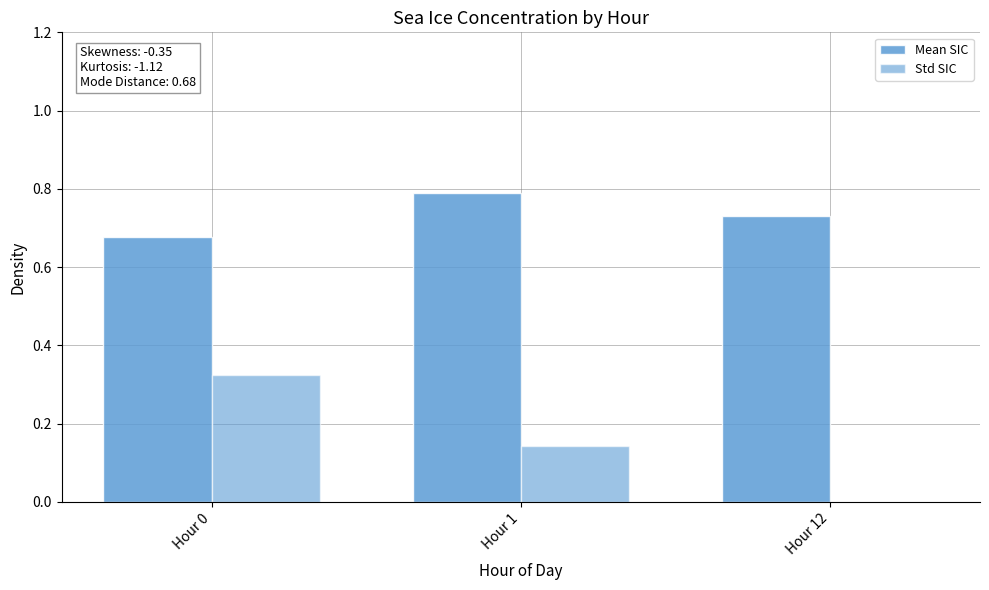

Is the value of Std SIC at Hour 12 greater than the value of Mean SIC at Hour 0?

No